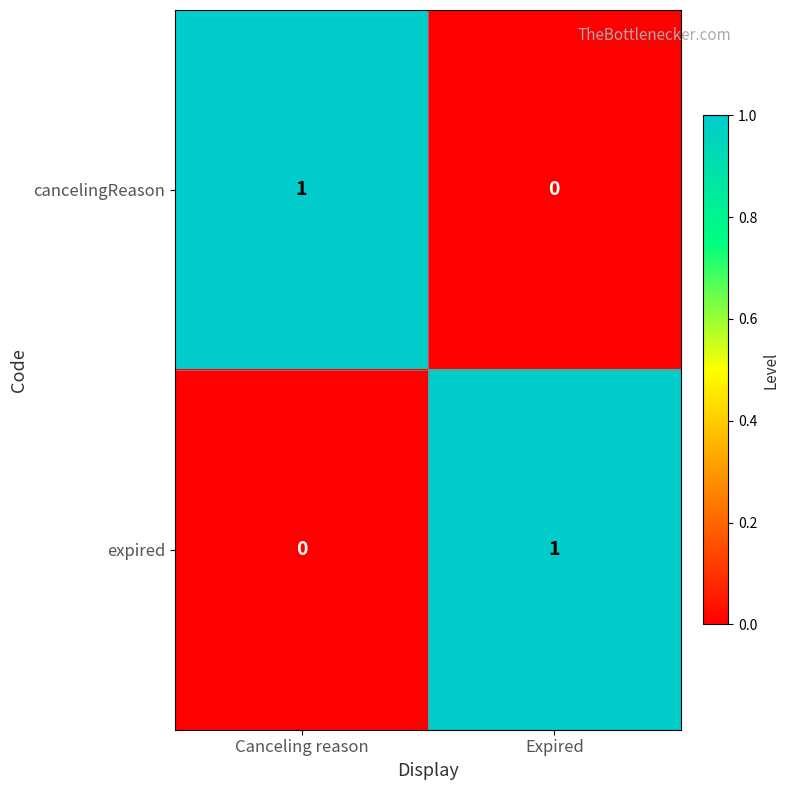

At which label is expired closest to 0?

Canceling reason